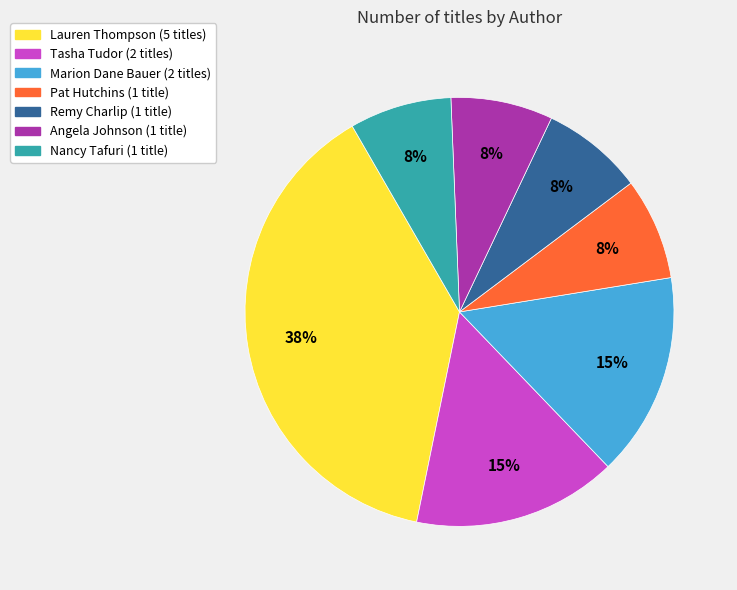

To the nearest percent, what is the average slice percentage?

14%